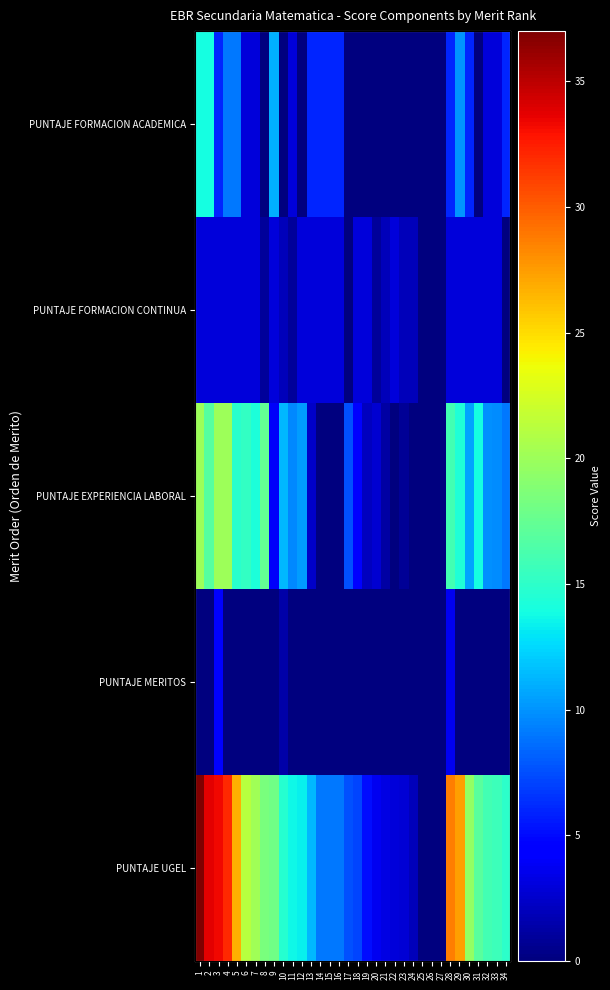

At which label is PUNTAJE FORMACION ACADEMICA closest to 7?

3